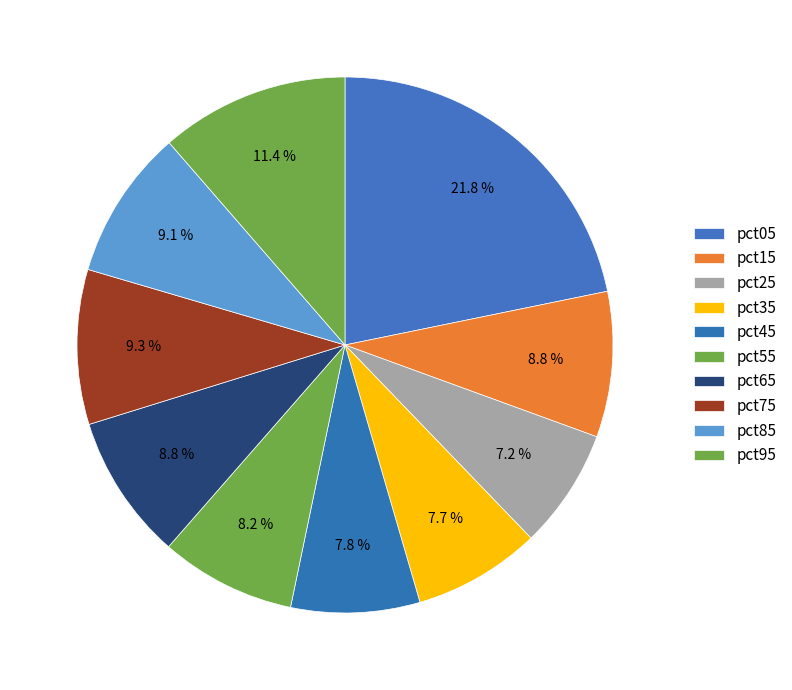

What percentage do pct65 and pct75 together represent?

18.1%